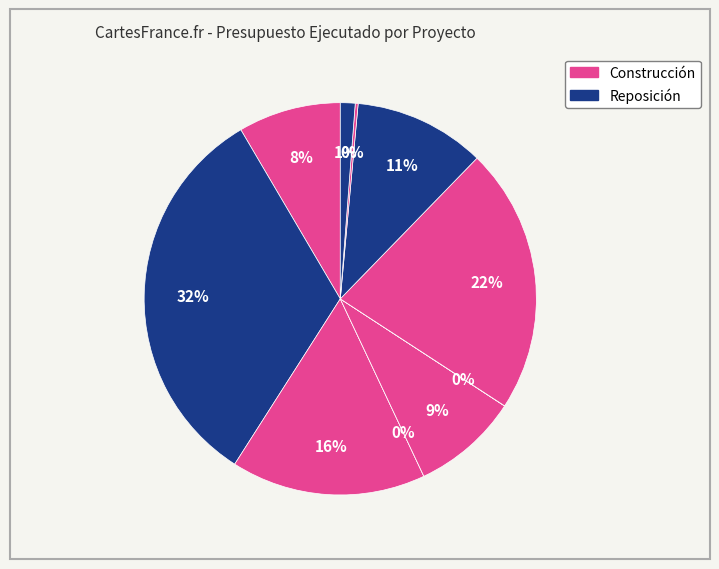

What percentage is the PASO A DESNIVEL RUTA slice, to the nearest percent?

9%